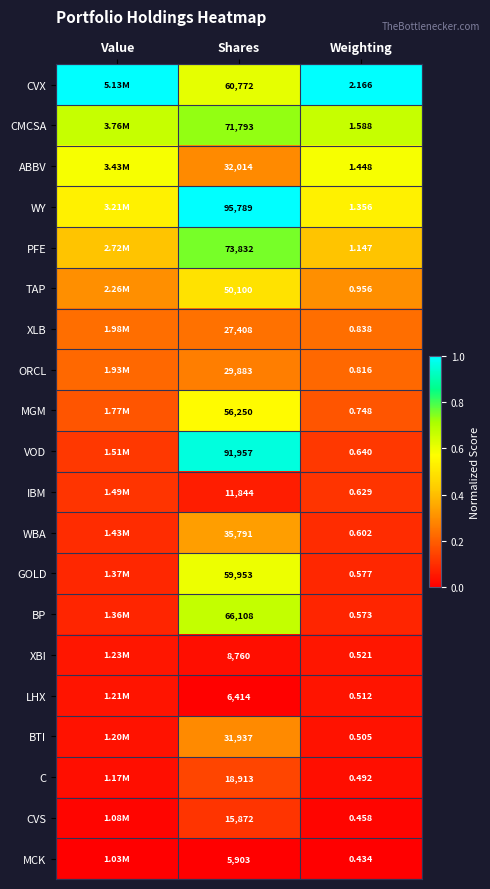

Which has a higher value, Value or Shares?

Value